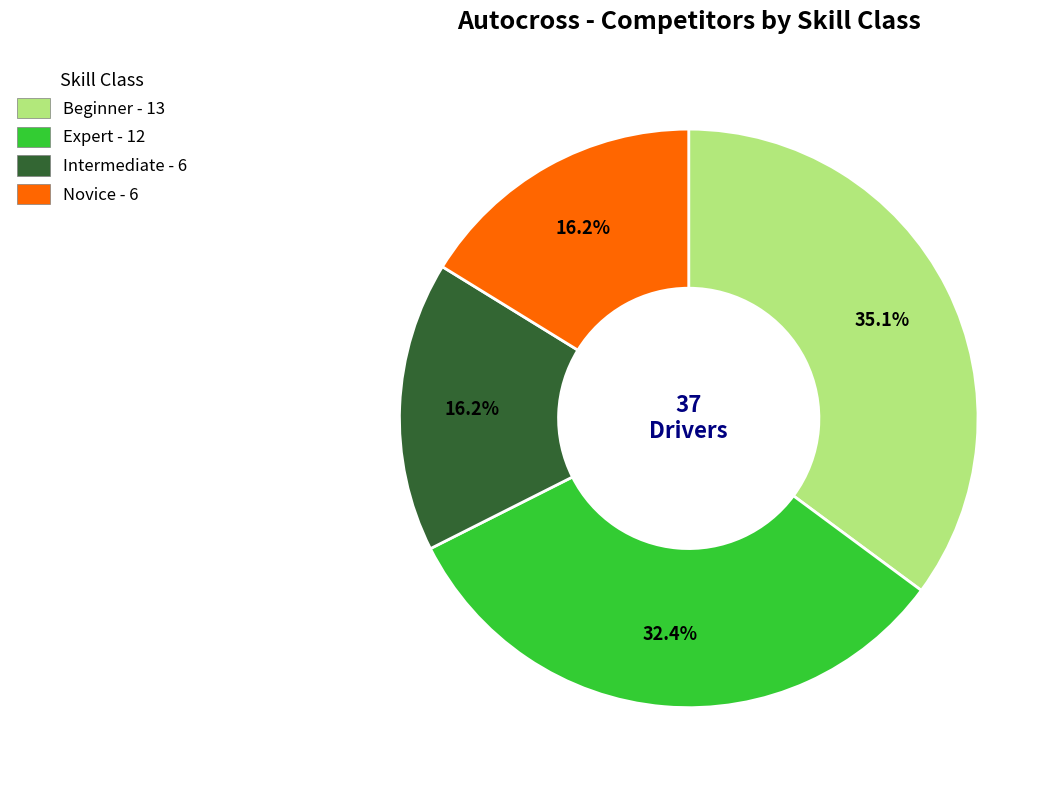

Which has a higher value, Beginner - 13 or Intermediate - 6?

Beginner - 13